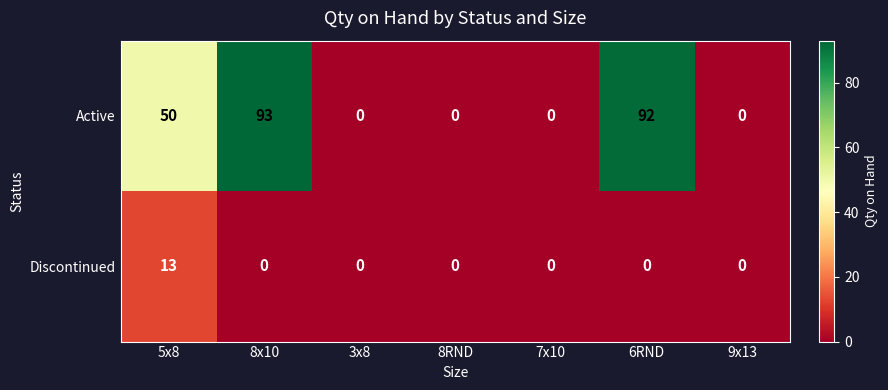

At which category does the chart reach its peak across all series?

8x10